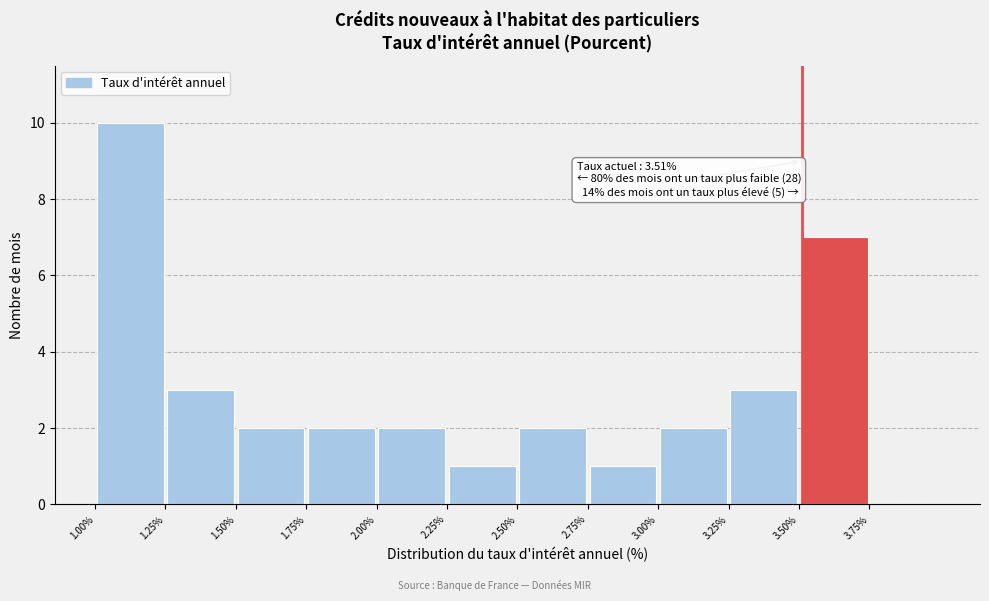

Which range on the x-axis has the tallest bar?

1.00 to 1.25